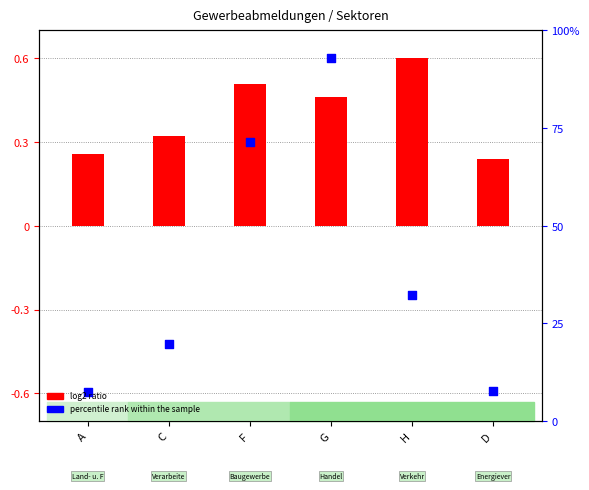

Is the value of log2 ratio at A greater than the value of percentile rank within the sample at A?

Yes